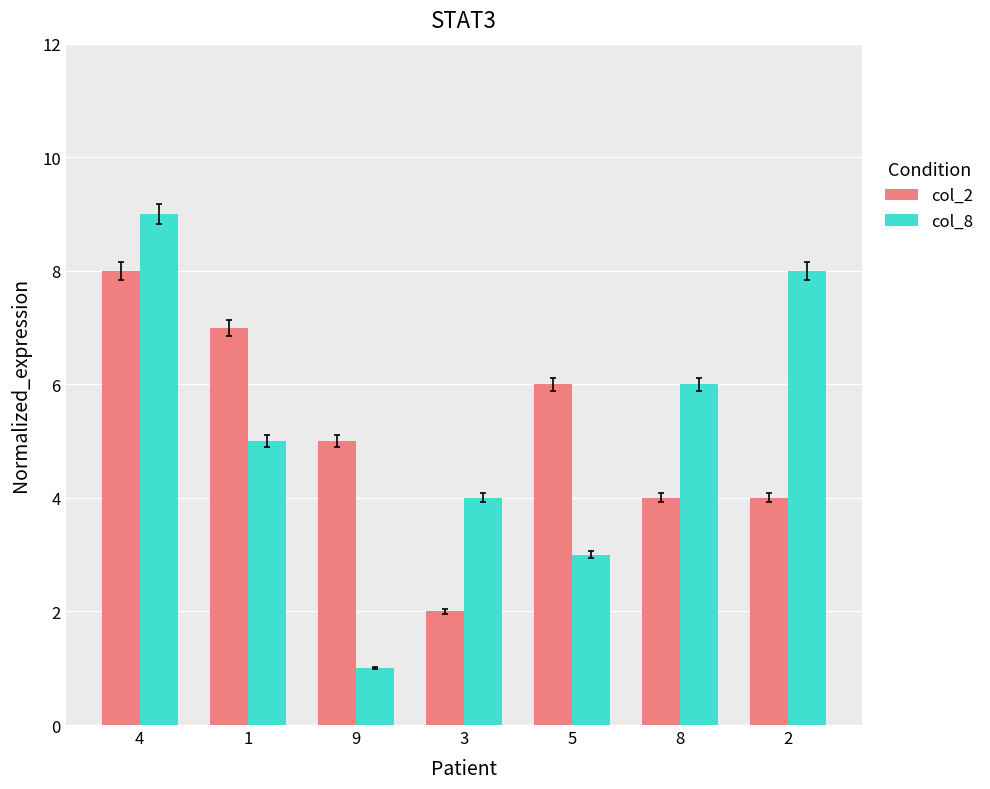

Reading right to left, extract all data points from this chart.

col_2: 2=4	8=4	5=6	3=2	9=5	1=7	4=8
col_8: 2=8	8=6	5=3	3=4	9=1	1=5	4=9